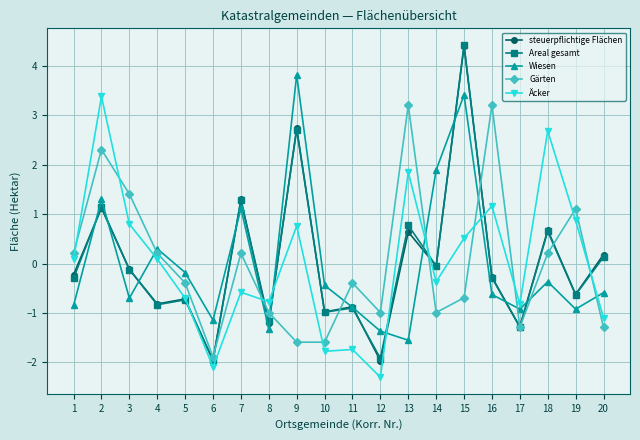

Between 6 and 11, which series saw the biggest shift?

Gärten